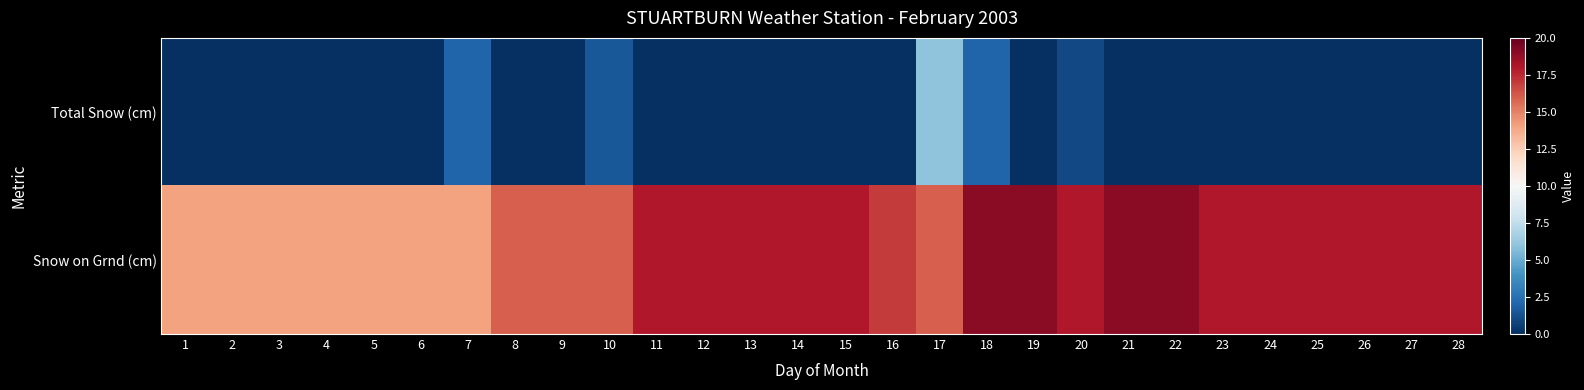

Reading right to left, transcribe all the data shown in this chart.

Total Snow (cm): 28=0.0	27=0.0	26=0.0	25=0.0	24=0.0	23=0.0	22=0.0	21=0.0	20=1.0	19=0.0	18=2.0	17=6.0	16=0.0	15=0.0	14=0.0	13=0.0	12=0.0	11=0.0	10=1.5	9=0.0	8=0.0	7=2.0	6=0.0	5=0.0	4=0.0	3=0.0	2=0.0	1=0.0
Snow on Grnd (cm): 28=18.0	27=18.0	26=18.0	25=18.0	24=18.0	23=18.0	22=19.0	21=19.0	20=18.0	19=19.0	18=19.0	17=16.0	16=17.0	15=18.0	14=18.0	13=18.0	12=18.0	11=18.0	10=16.0	9=16.0	8=16.0	7=14.0	6=14.0	5=14.0	4=14.0	3=14.0	2=14.0	1=14.0